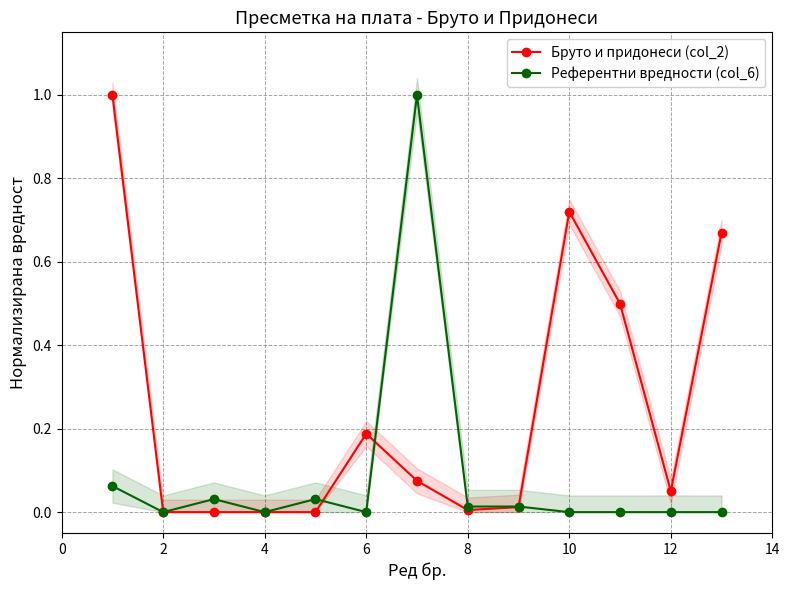

How many lines are shown in the chart?

2